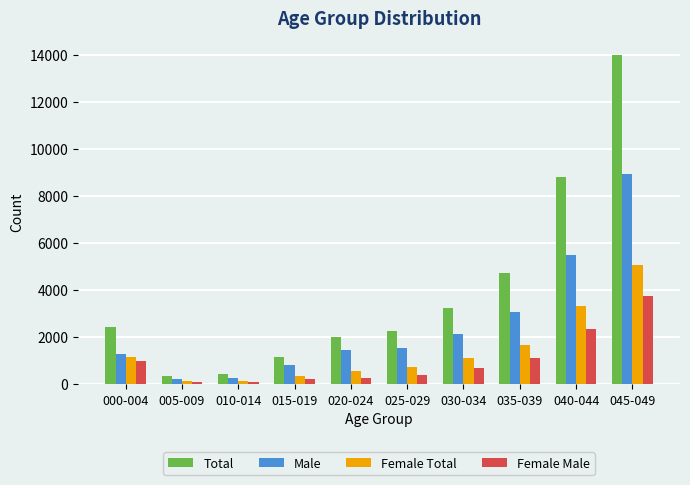

What is the label of the 1st bar from the right?

045-049